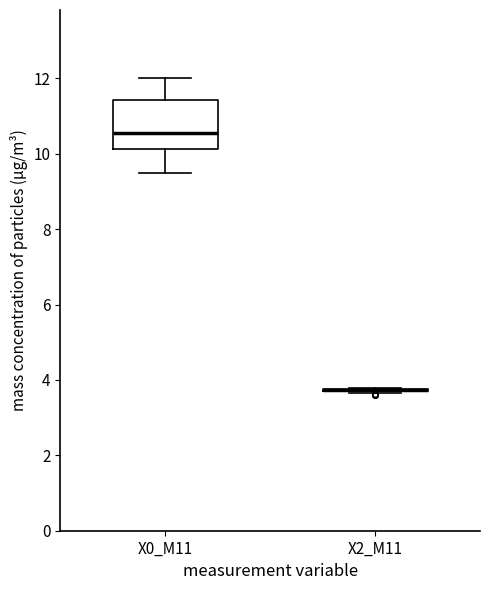

Reading left to right, read every box against the y-axis: the position of its median line, the range the box covers, and the ends of its whiskers. The values are not printed on the chart, so give them approximately, as read against the axis.

X0_M11: median 10.6, box 10.2 to 11.4, whiskers 9.4 to 12.0
X2_M11: box collapsed to a line at 3.8, whiskers 3.6 to 3.8